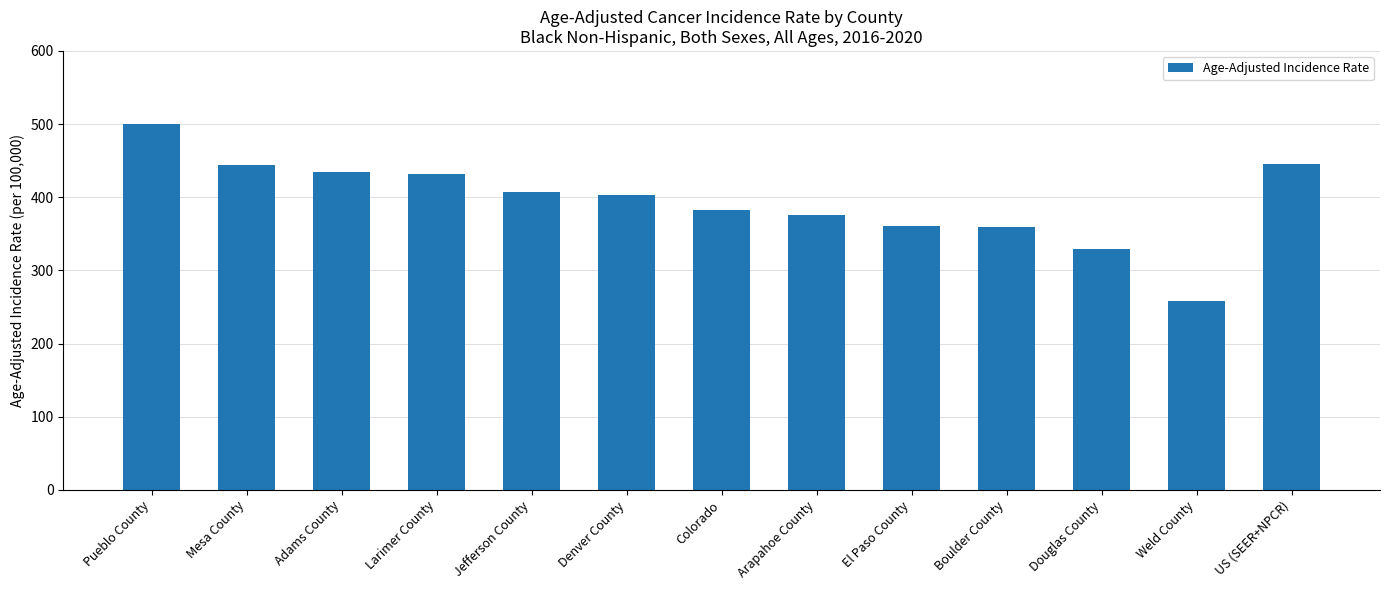

What is the label of the 3rd bar from the left?

Adams County